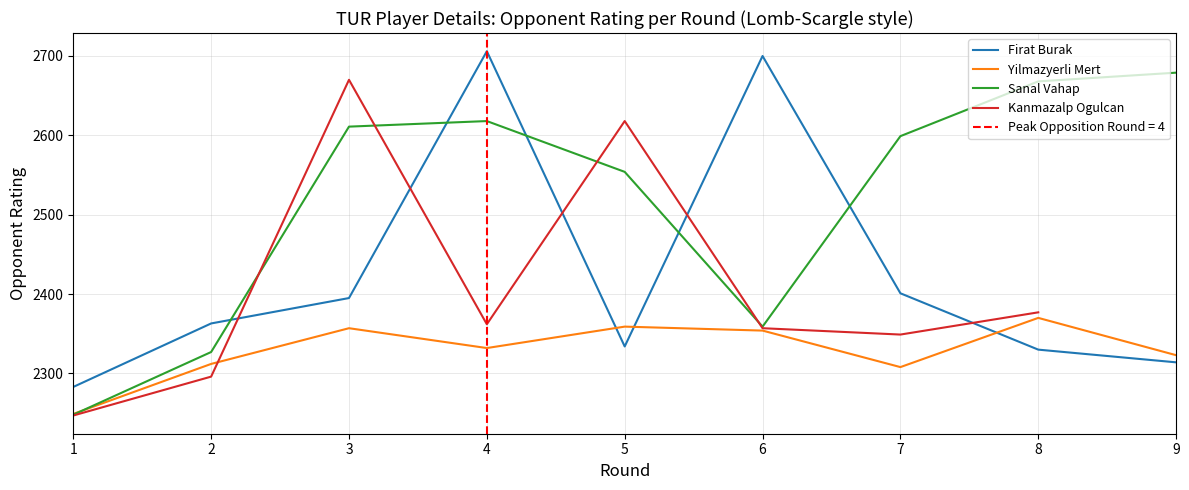

What is the maximum value for Yilmazyerli Mert?

2370